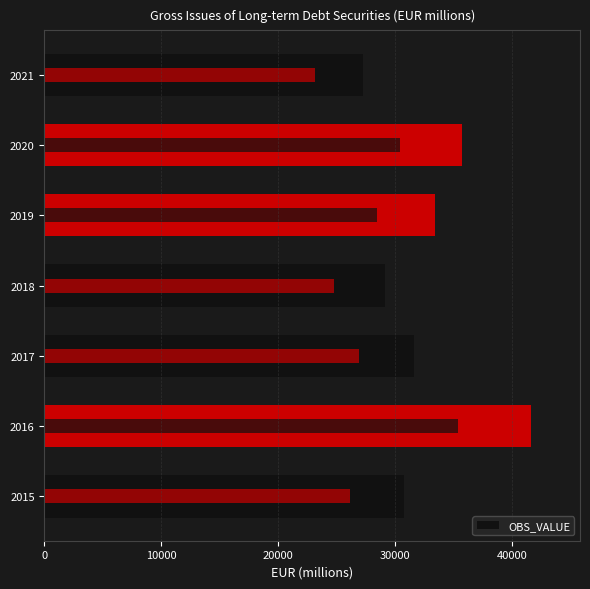

Is it true that the value at 2018 is 29153.3?

True